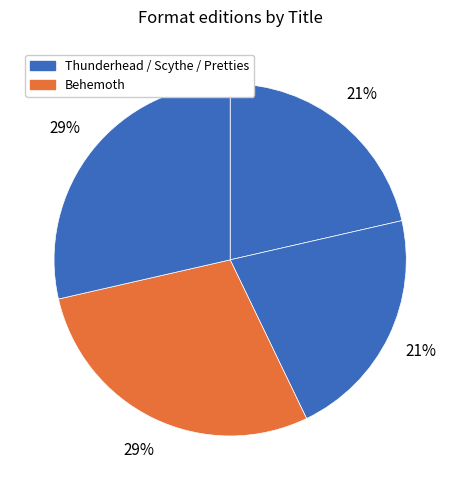

To the nearest percent, what is the difference between the largest and smallest slice percentages?

7%